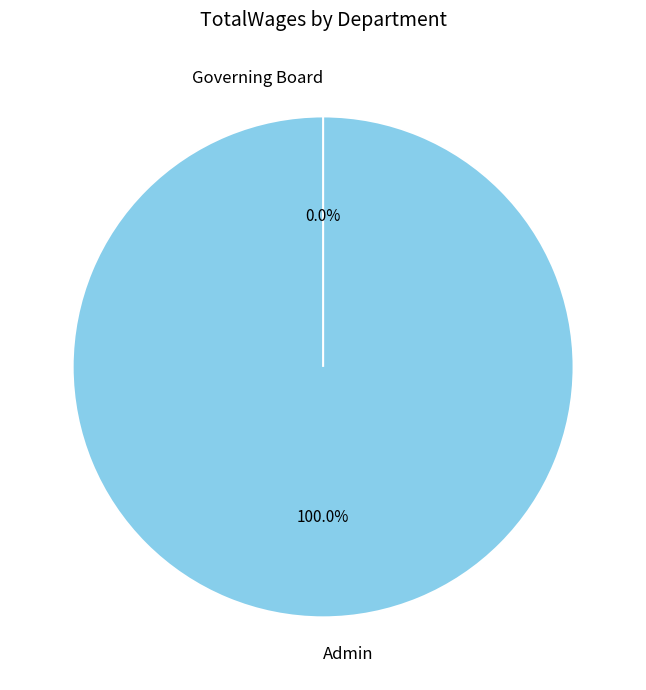

Is the sum of Governing Board and Admin greater than half?

Yes